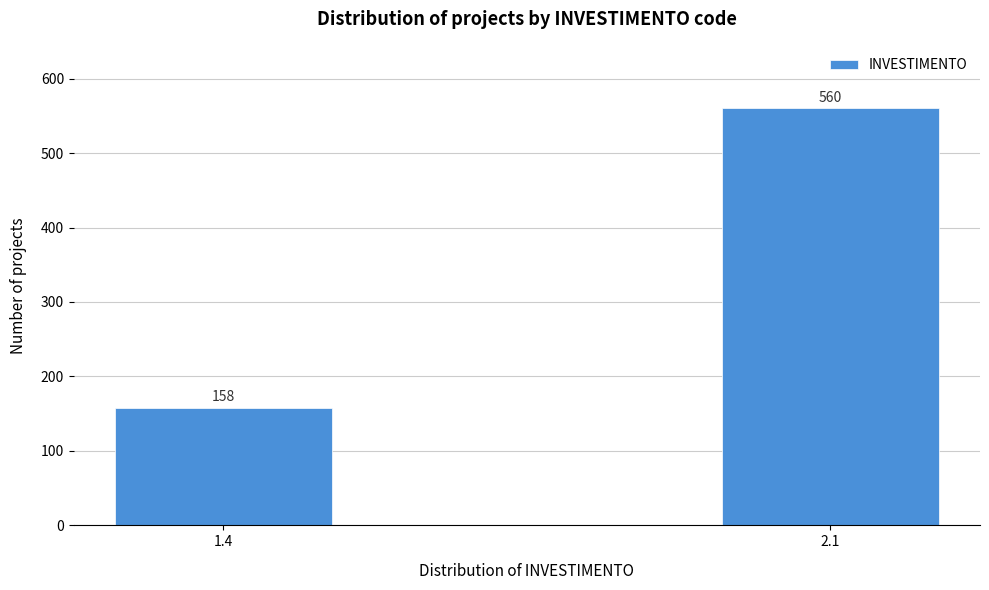

Reading left to right, transcribe all the data shown in this chart.

158	560